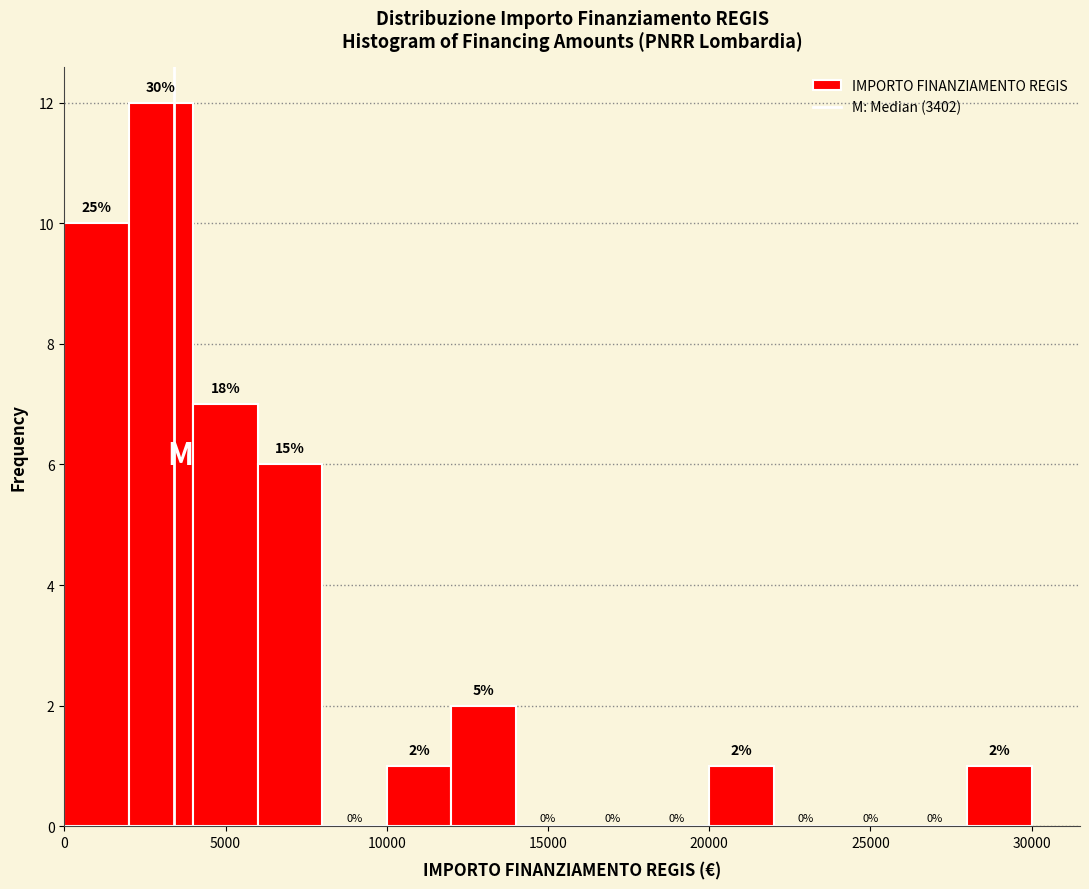

Which range on the x-axis has the tallest bar?

2000 to 4000